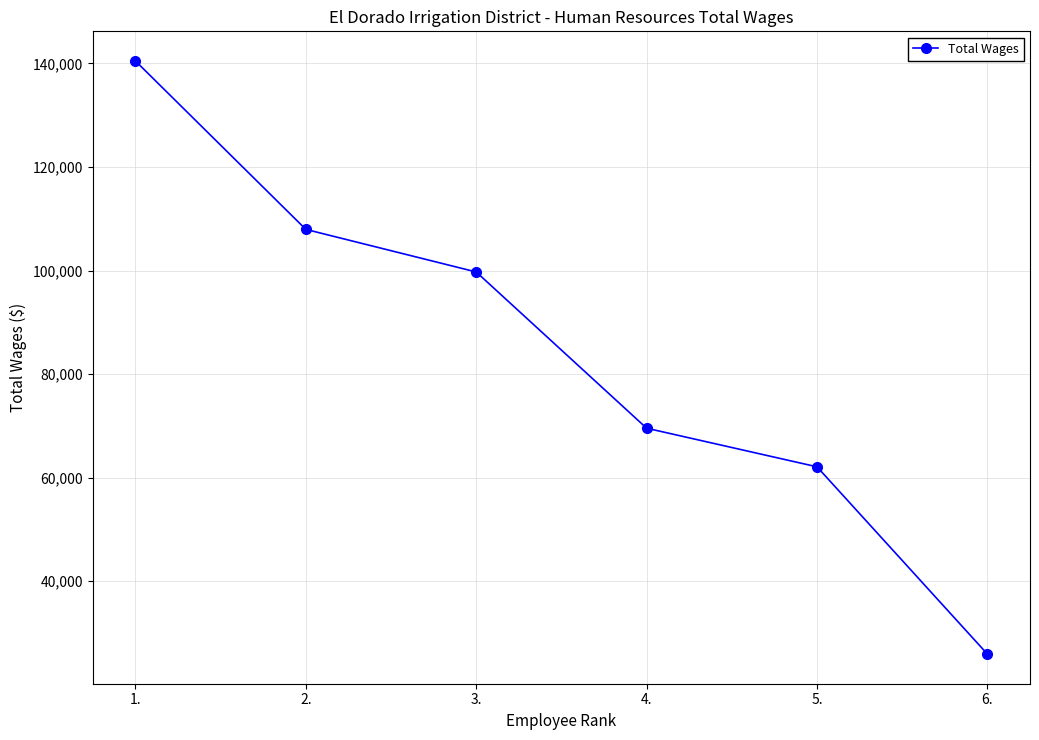

Reading left to right, what are all the values shown in this chart?

1.=140455	2.=107937	3.=99715	4.=69549	5.=62094	6.=25939